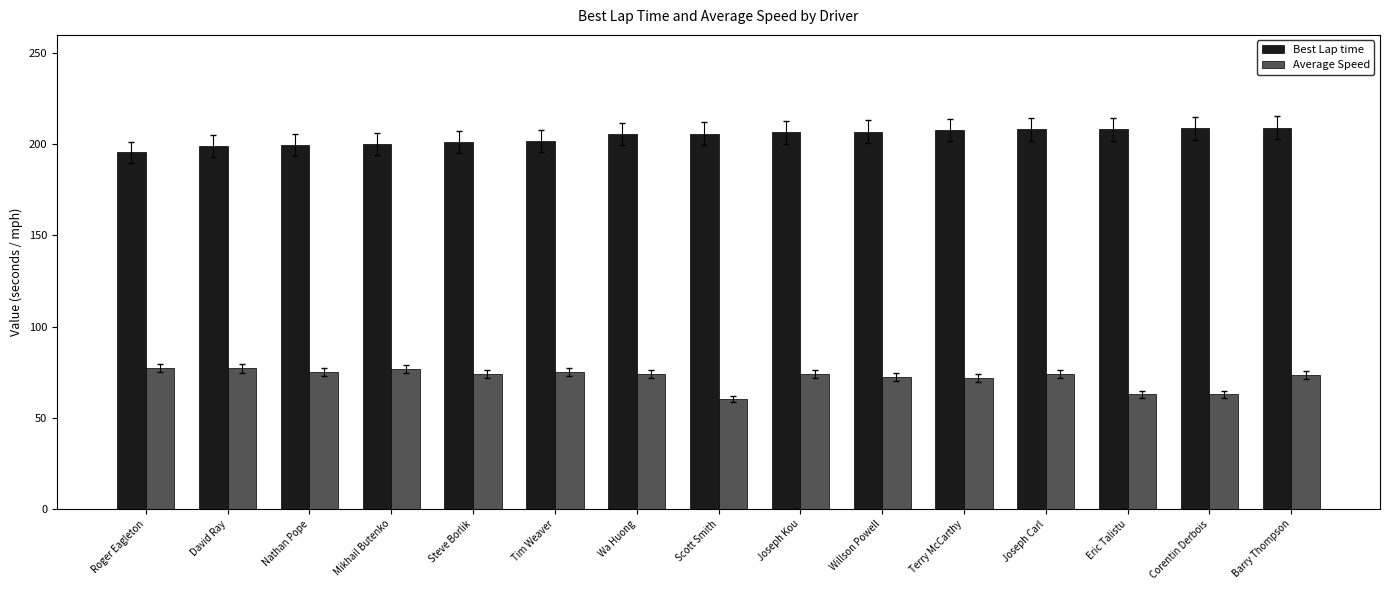

The value of Best Lap time at Barry Thompson is 209.1. True or false?

True